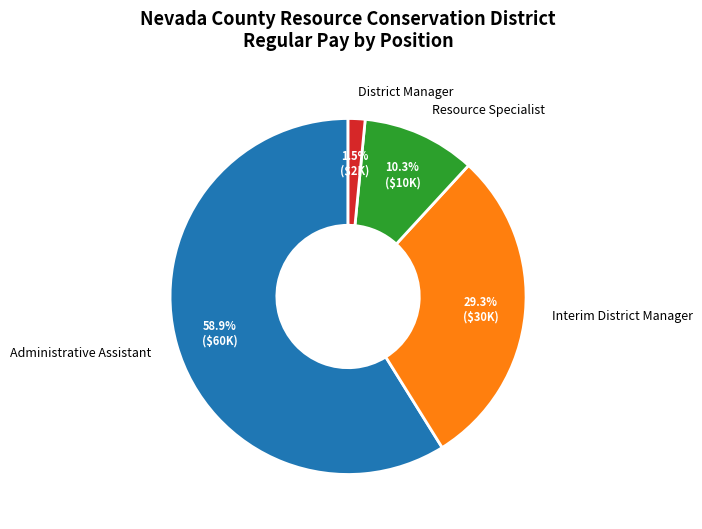

Do Administrative Assistant and Resource Specialist together represent more than half of the pie?

Yes